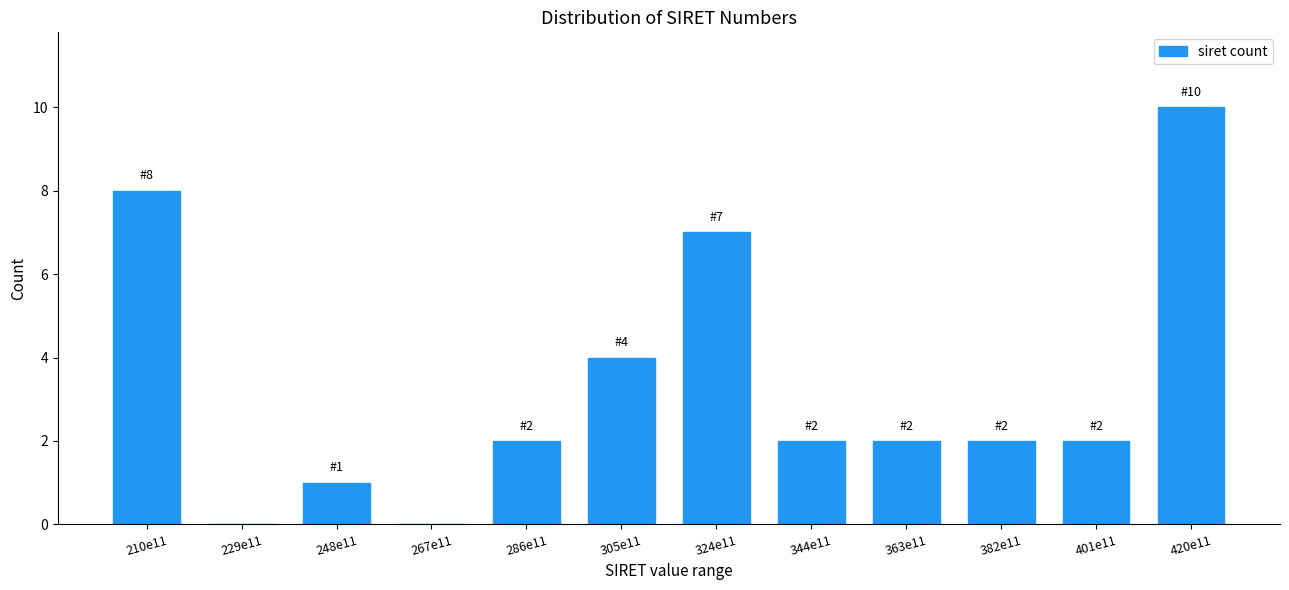

Reading left to right, what are all the values shown in this chart?

210e11=8	229e11=0	248e11=1	267e11=0	286e11=2	305e11=4	324e11=7	344e11=2	363e11=2	382e11=2	401e11=2	420e11=10